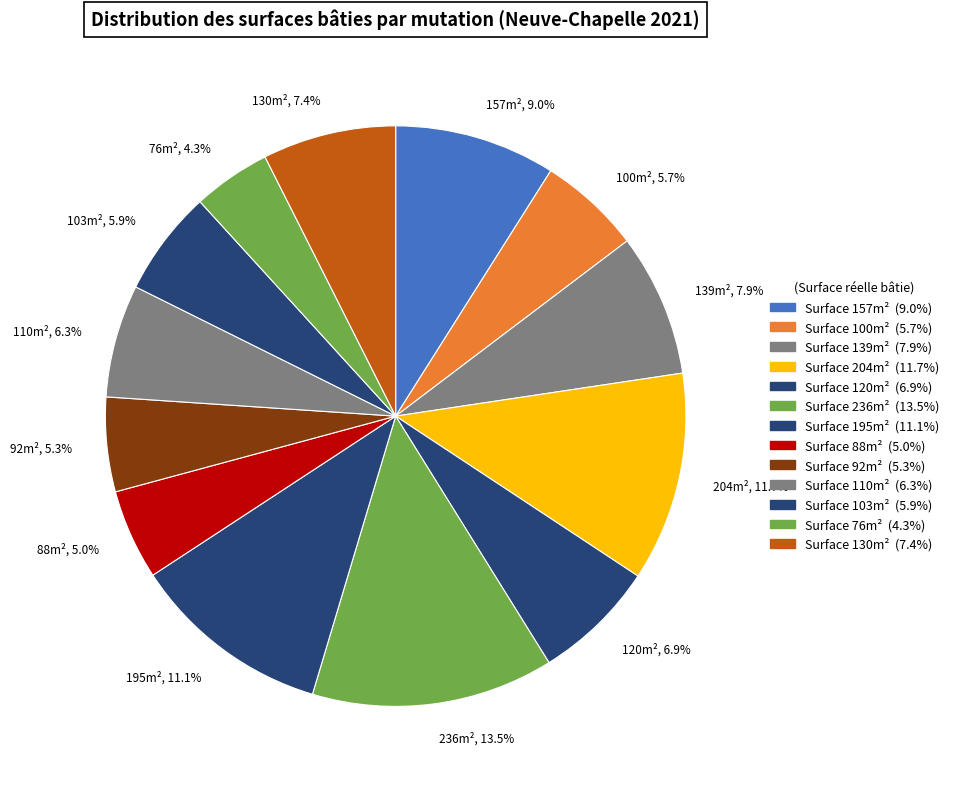

How many segments does this pie chart have?

13